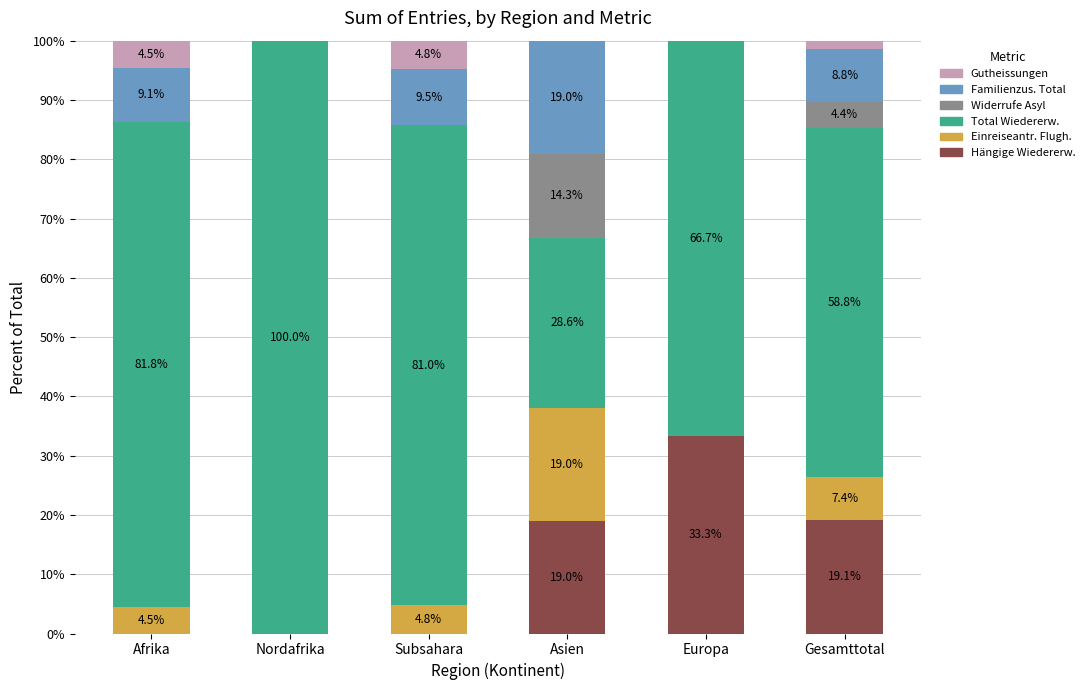

What is the total value across all series at Europa?

100.0